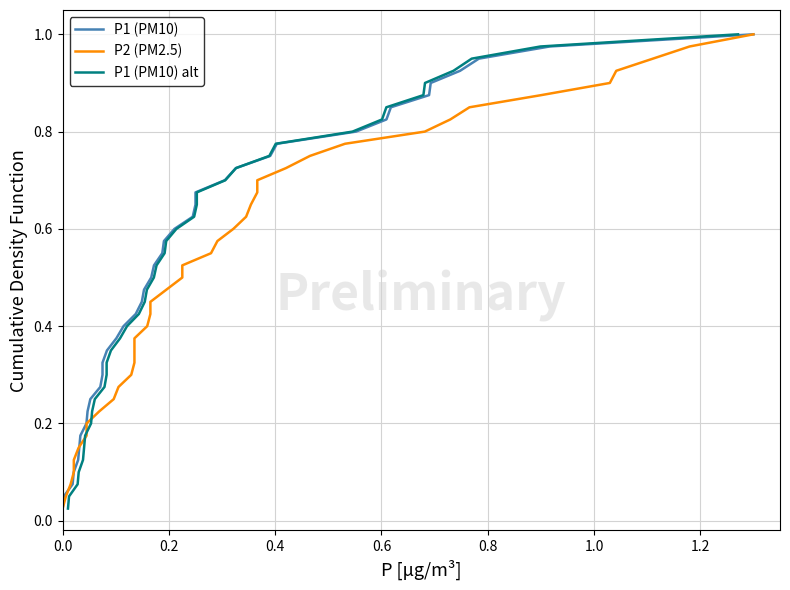

True or false: P1 (PM10) and P1 (PM10) alt cross at least once.

False